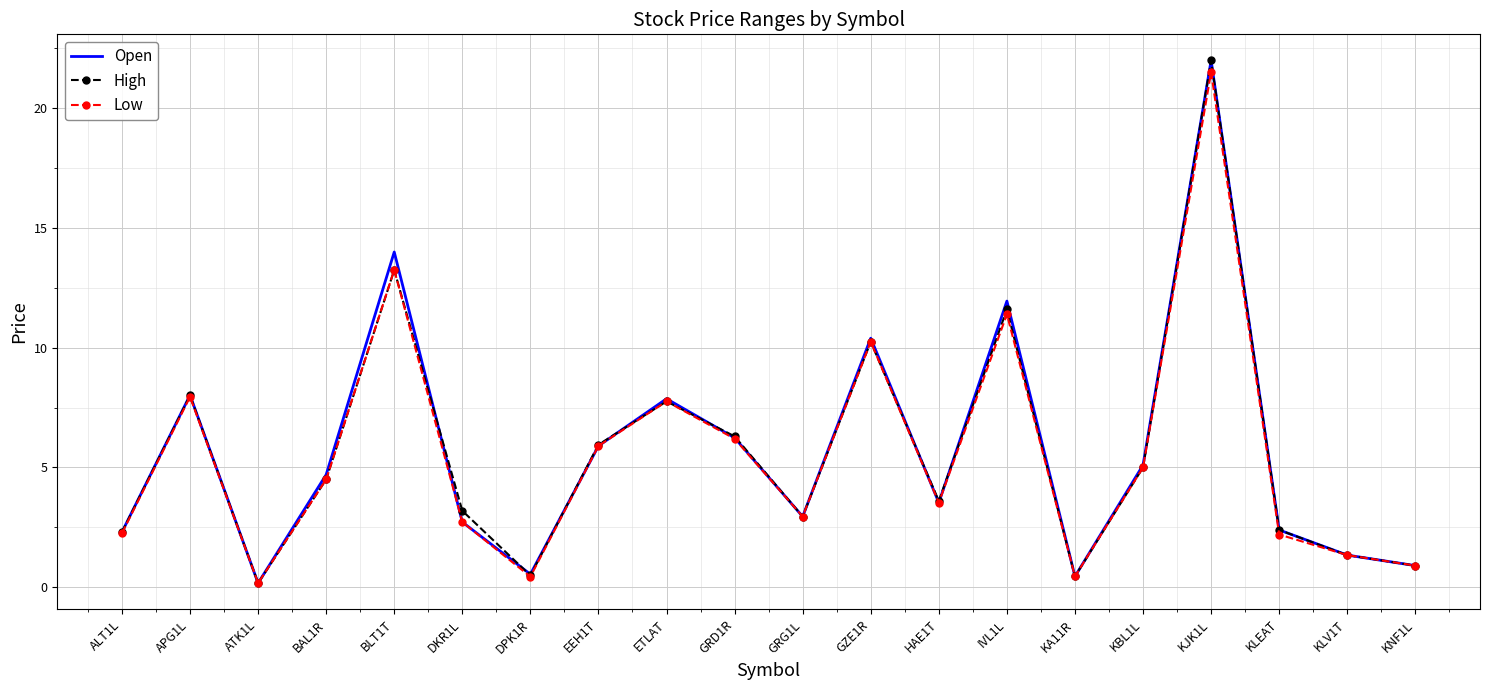

True or false: Low has a value of 5.0 at KBL1L.

True